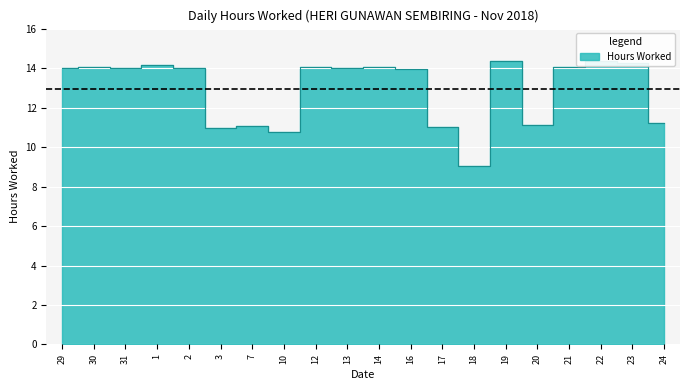

Rank the categories by value from highest to lowest.

19, 22, 23, 1, 30, 14, 12, 21, 2, 13, 29, 31, 16, 24, 20, 7, 17, 3, 10, 18